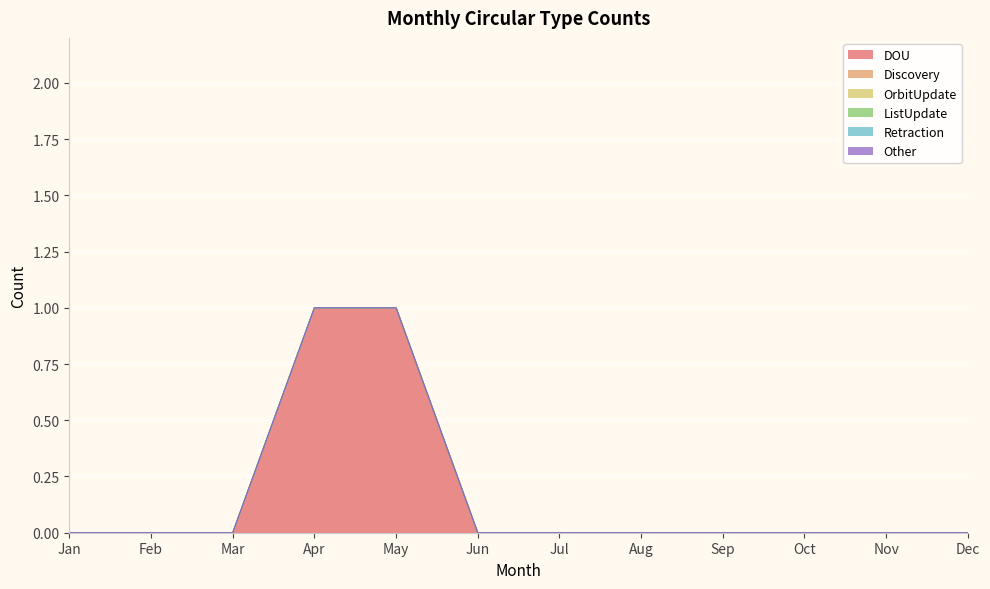

Reading right to left, what are all the values shown in this chart?

DOU: 0	0	0	0	0	0	0	1	1	0	0	0
Discovery: 0	0	0	0	0	0	0	0	0	0	0	0
OrbitUpdate: 0	0	0	0	0	0	0	0	0	0	0	0
ListUpdate: 0	0	0	0	0	0	0	0	0	0	0	0
Retraction: 0	0	0	0	0	0	0	0	0	0	0	0
Other: 0	0	0	0	0	0	0	0	0	0	0	0